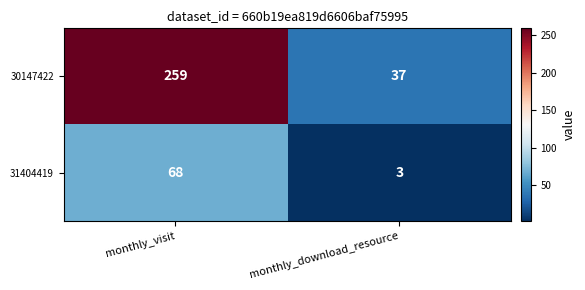

Which series has the largest total across all categories?

30147422